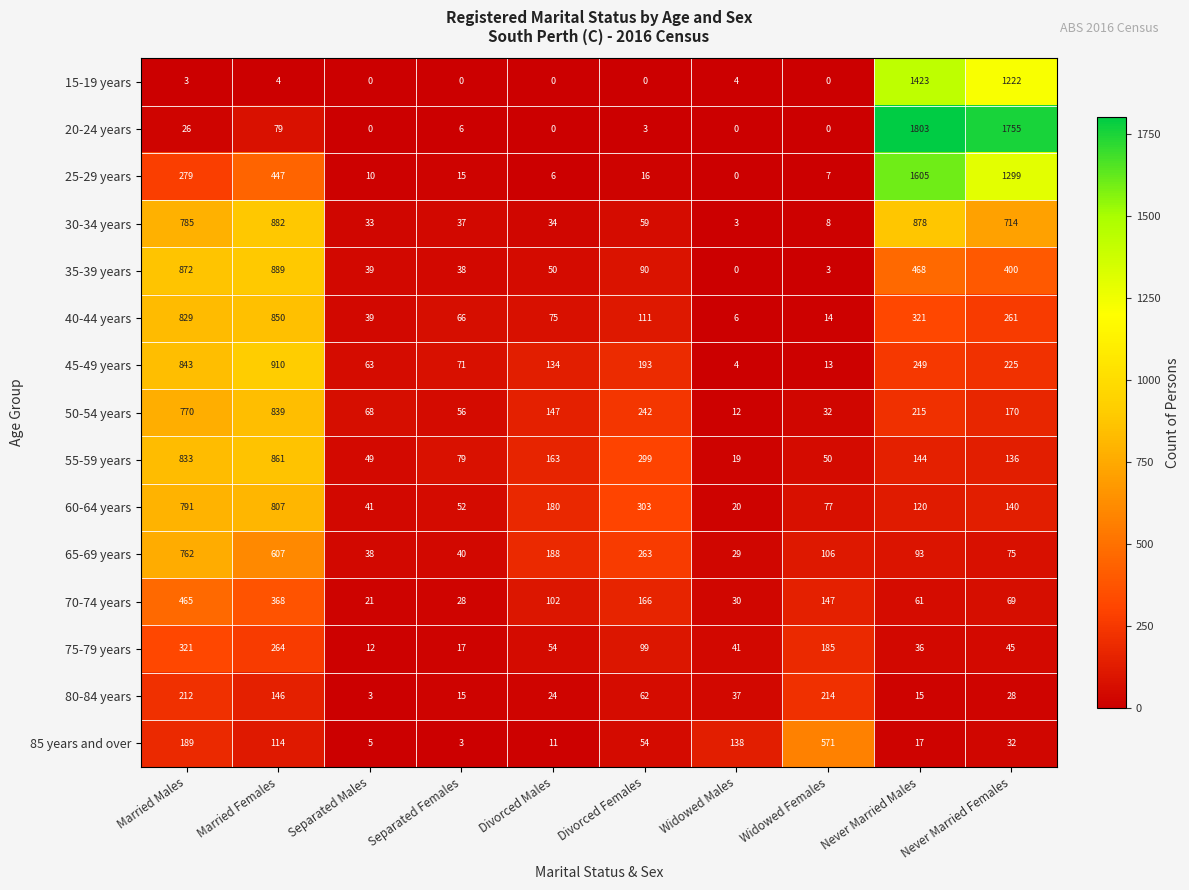

What is the sum of all 60-64 years values?

2531